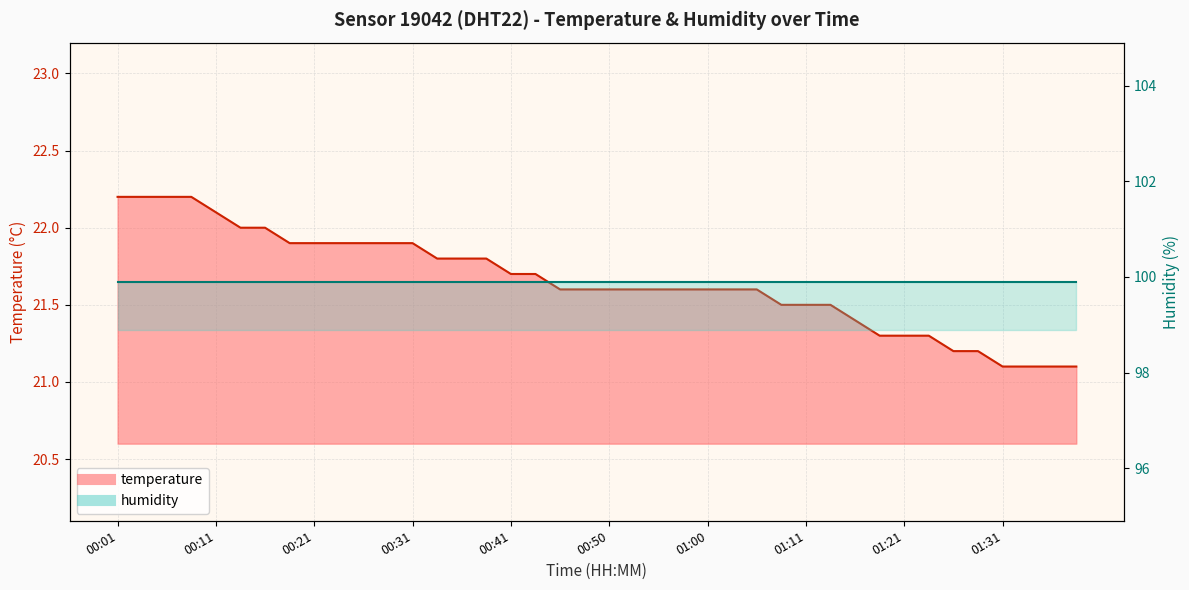

Approximately how many times larger is the value at 01:05 compared to 01:08?

1.0